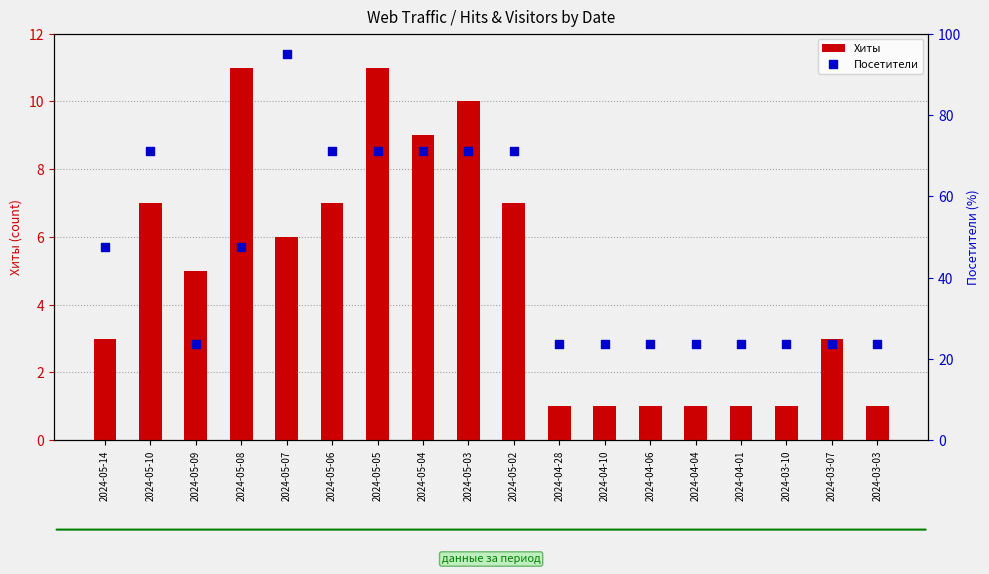

At how many categories does at least one series exceed 88?

1